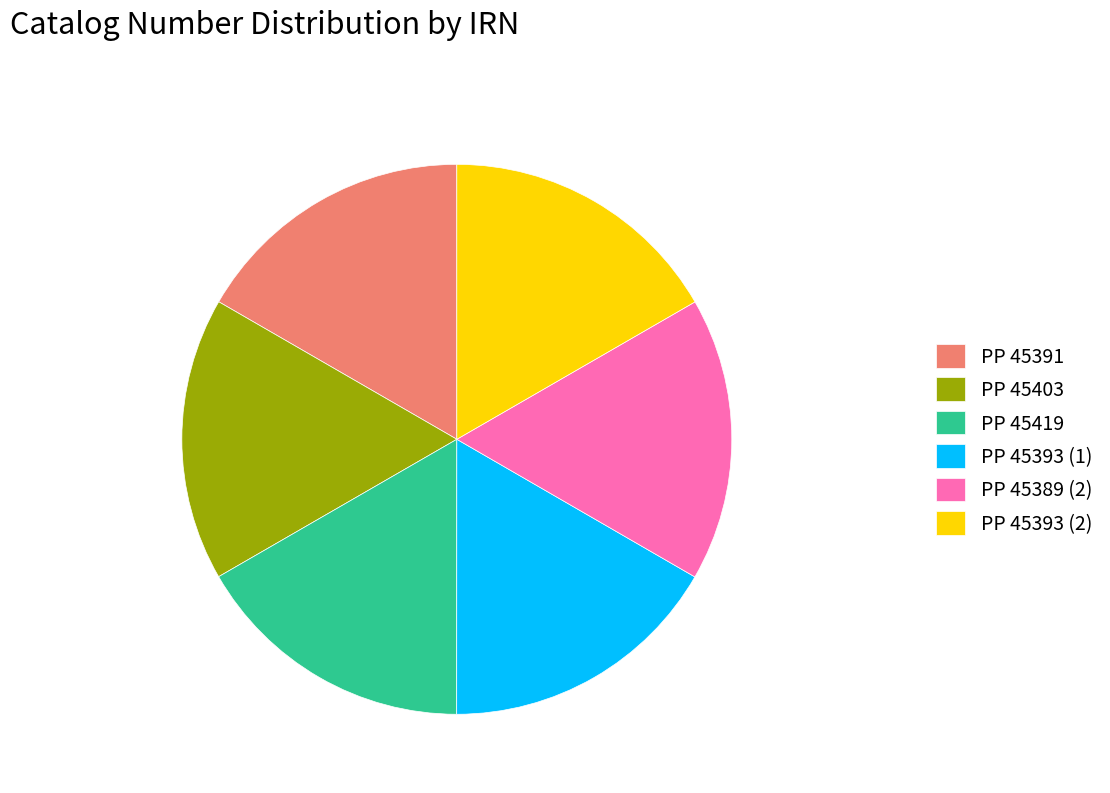

Approximately how many times larger is the value at PP 45393 (2) compared to PP 45403?

1.0